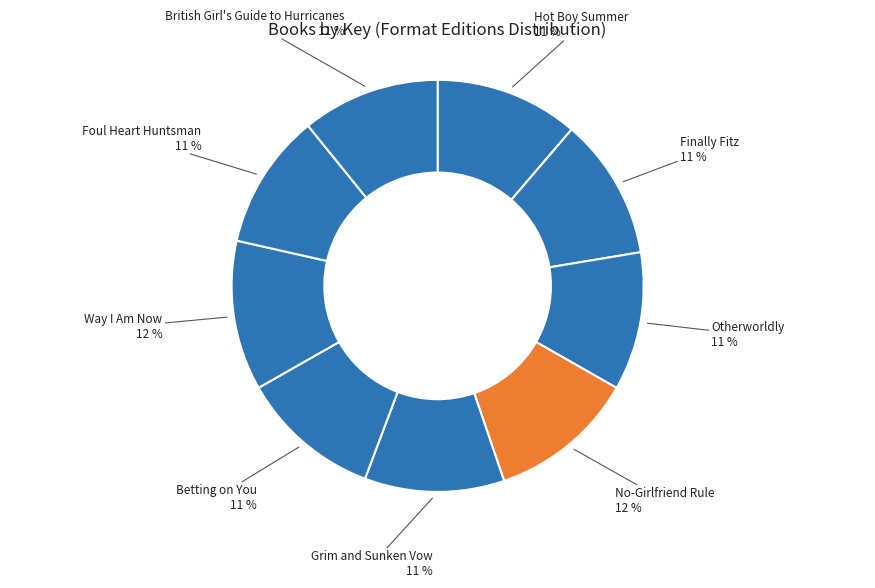

Rank the categories by value from lowest to highest.

Foul Heart Huntsman, British Girl's Guide to Hurricanes, Otherworldly, Grim and Sunken Vow, Betting on You, Finally Fitz, Hot Boy Summer, No-Girlfriend Rule, Way I Am Now